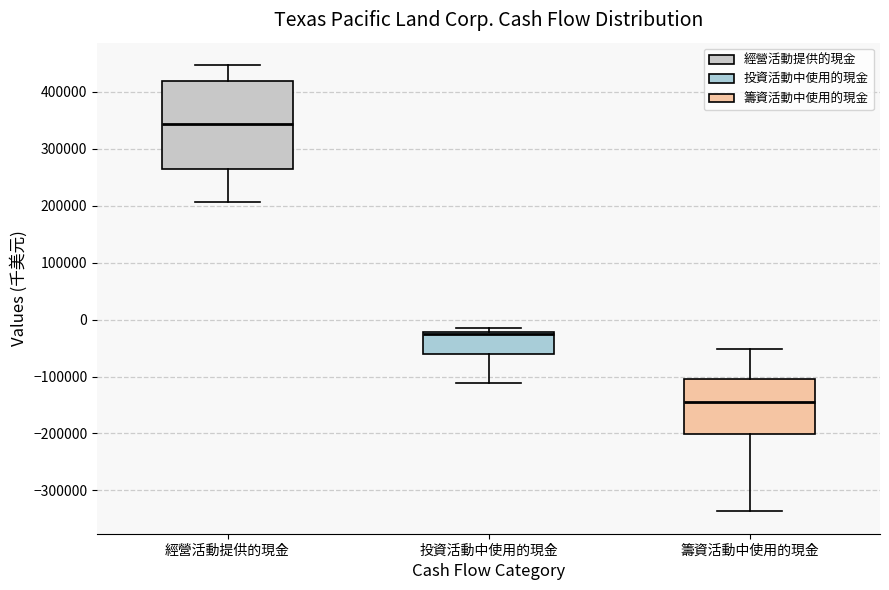

Where is the lower edge of the box for 籌資活動中使用的現金 on the y-axis? The values are not printed on the chart, so give them approximately, as read against the axis.

-200000